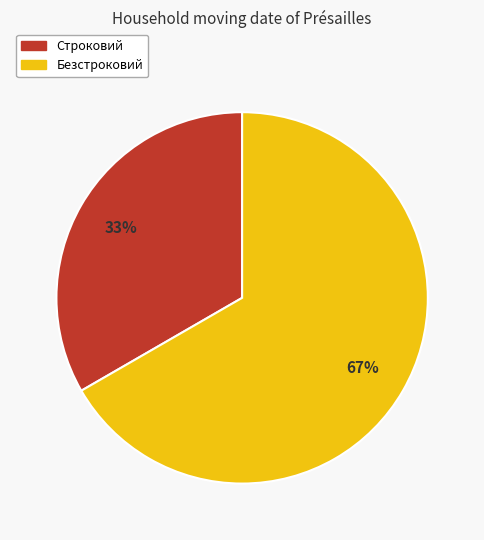

Which has a higher value, Безстроковий or Строковий?

Безстроковий